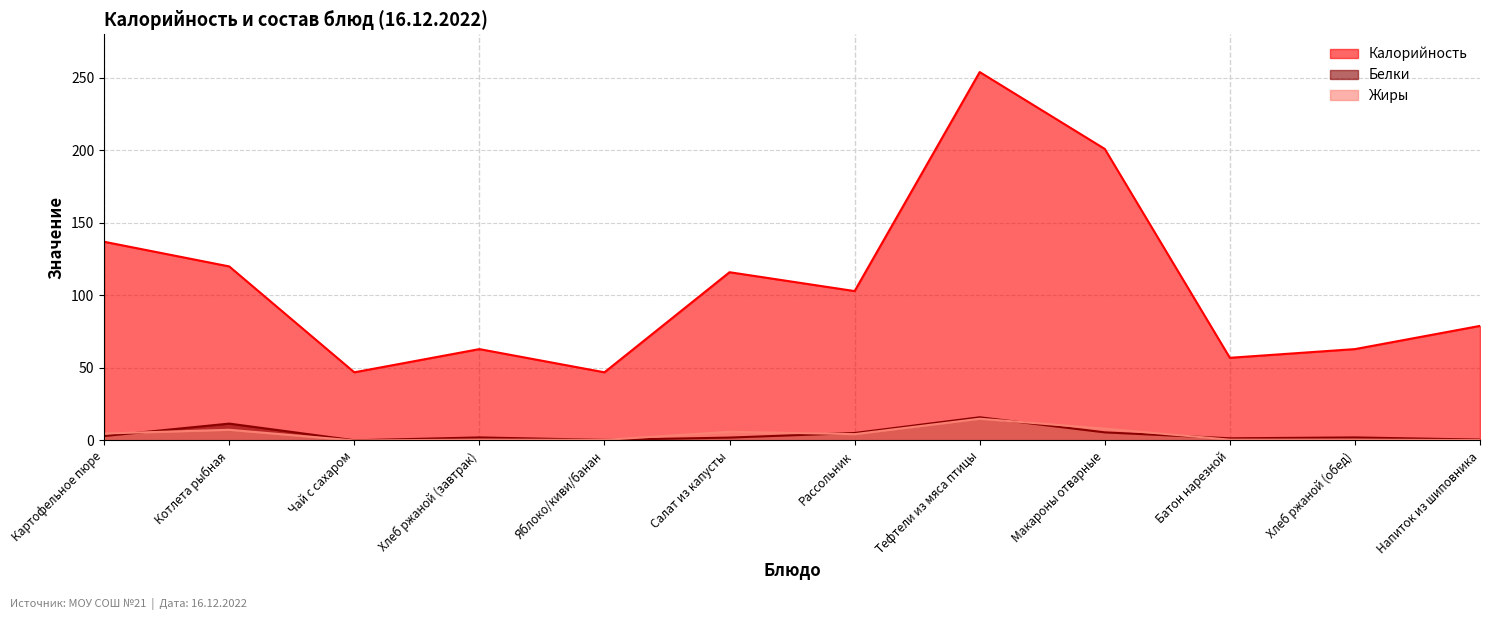

Reading left to right, list all the values displayed in this chart.

Калорийность: Картофельное пюре=137.0	Котлета рыбная=120.0	Чай с сахаром=47.0	Хлеб ржаной (завтрак)=63.0	Яблоко/киви/банан=47.0	Салат из капусты=116.0	Рассольник=103.0	Тефтели из мяса птицы=254.0	Макароны отварные=201.0	Батон нарезной=57.0	Хлеб ржаной (обед)=63.0	Напиток из шиповника=79.0
Белки: Картофельное пюре=3.1	Котлета рыбная=11.6	Чай с сахаром=0.1	Хлеб ржаной (завтрак)=2.1	Яблоко/киви/банан=0.4	Салат из капусты=2.0	Рассольник=5.2	Тефтели из мяса птицы=16.0	Макароны отварные=5.6	Батон нарезной=1.5	Хлеб ржаной (обед)=2.1	Напиток из шиповника=0.6
Жиры: Картофельное пюре=4.8	Котлета рыбная=7.4	Чай с сахаром=0.0	Хлеб ржаной (завтрак)=0.6	Яблоко/киви/банан=0.4	Салат из капусты=6.0	Рассольник=4.4	Тефтели из мяса птицы=15.0	Макароны отварные=8.2	Батон нарезной=0.6	Хлеб ржаной (обед)=0.6	Напиток из шиповника=0.2